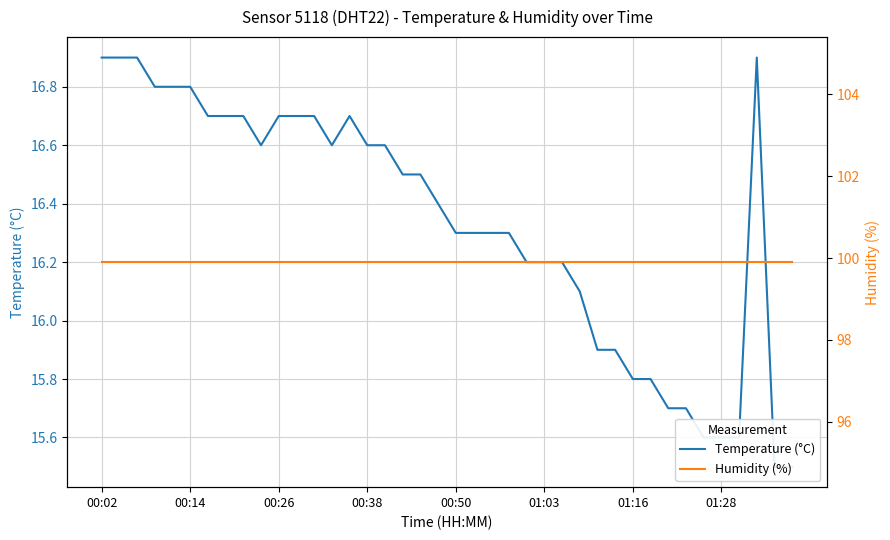

List the series in order of their peak value, highest first.

Humidity (%), Temperature (°C)